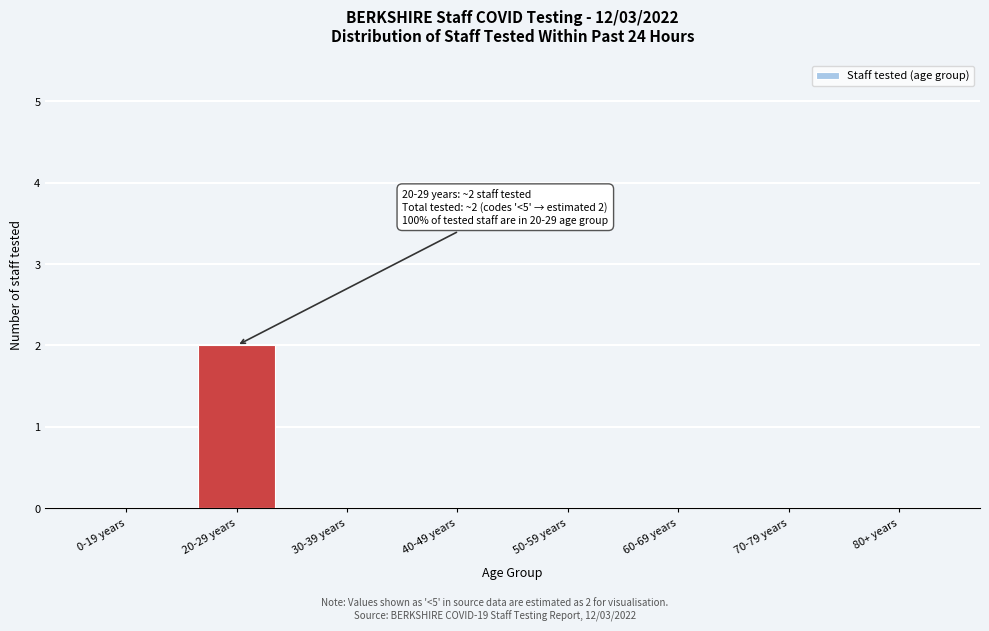

Reading left to right, list all the values displayed in this chart.

0-19 years=0	20-29 years=2	30-39 years=0	40-49 years=0	50-59 years=0	60-69 years=0	70-79 years=0	80+ years=0